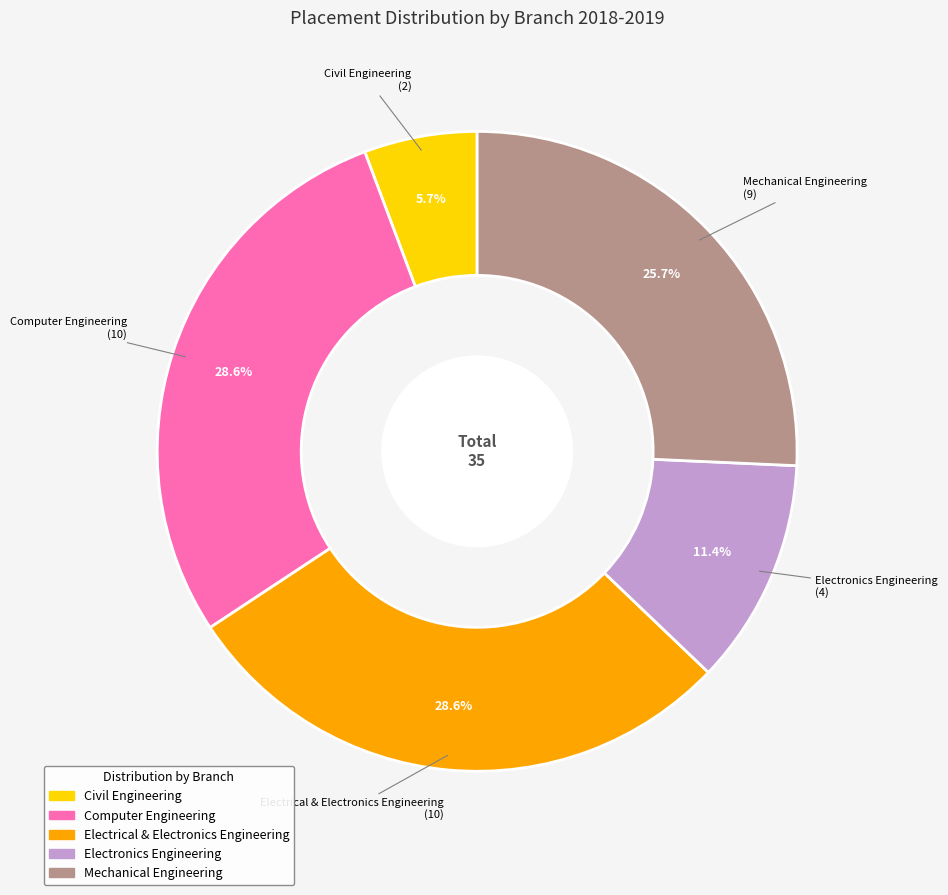

How many slices are in this pie chart?

5